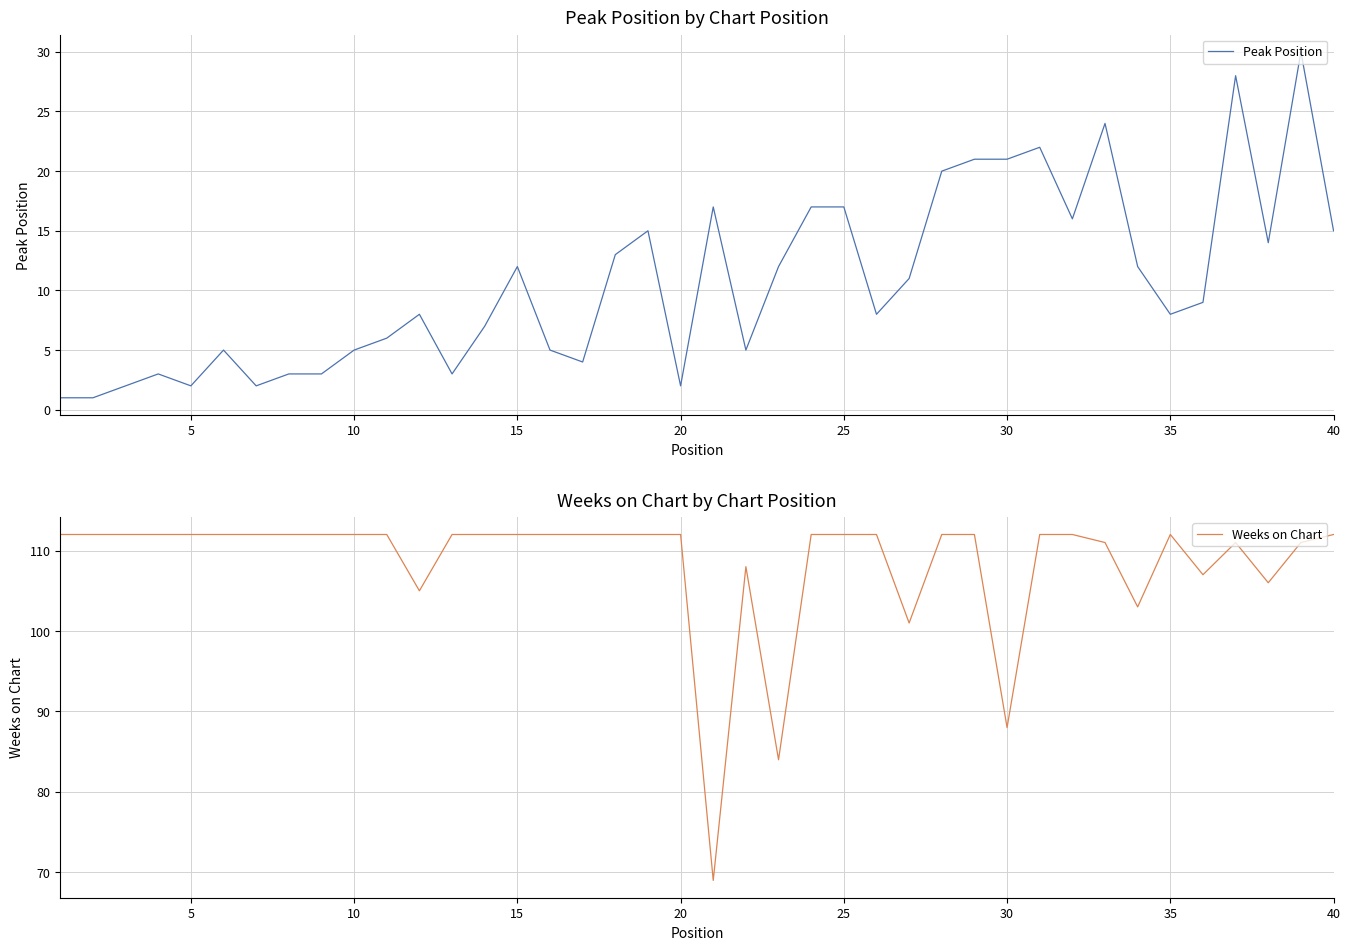

Read the Weeks on Chart value at 25.

112